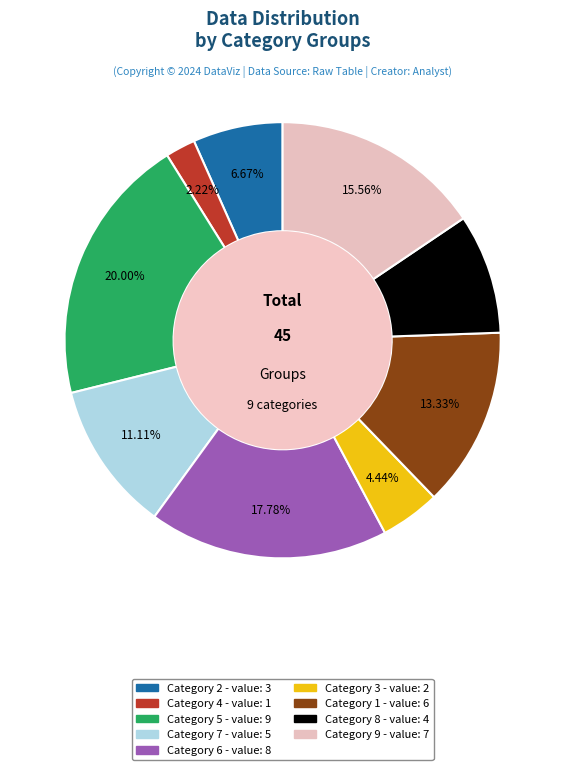

Is there a majority slice in this chart?

No